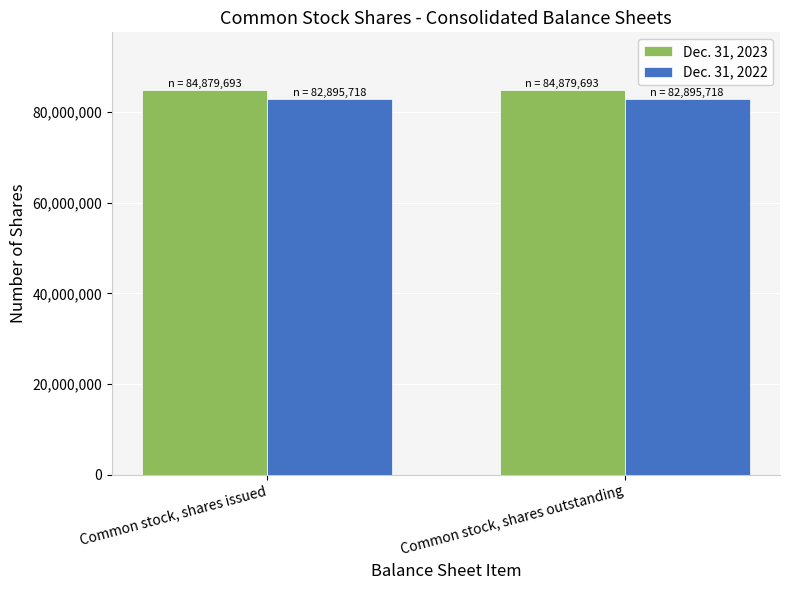

Rank the series at Common stock, shares issued from highest to lowest value.

Dec. 31, 2023, Dec. 31, 2022